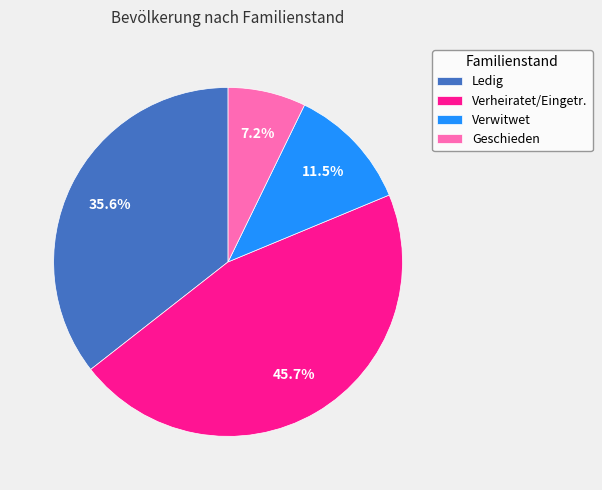

Between Ledig and Verwitwet, which is larger?

Ledig